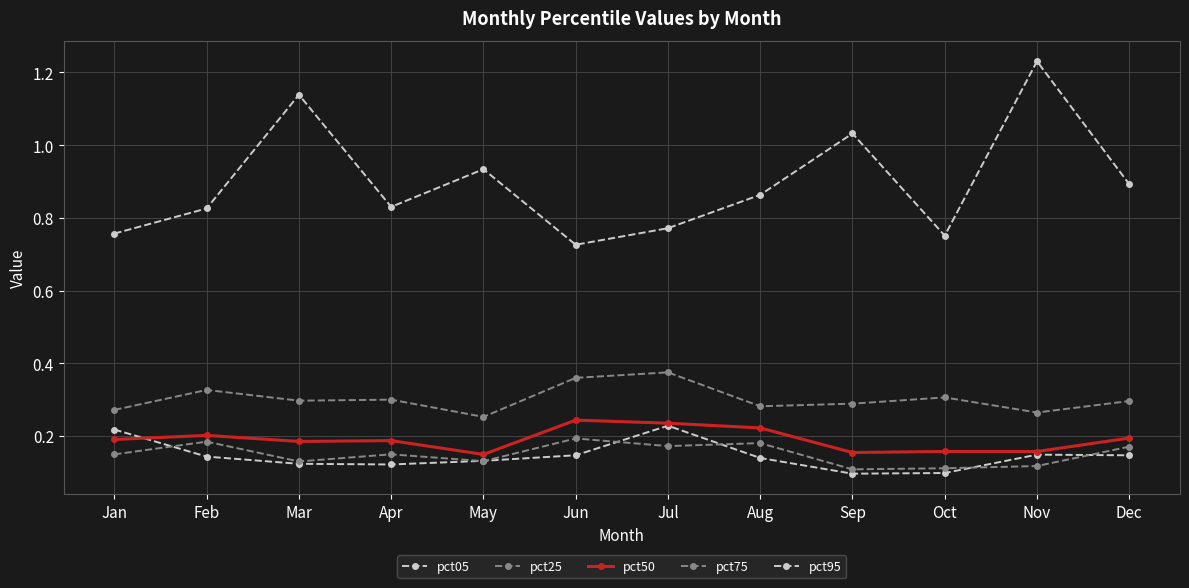

Count the number of data series in this chart.

5